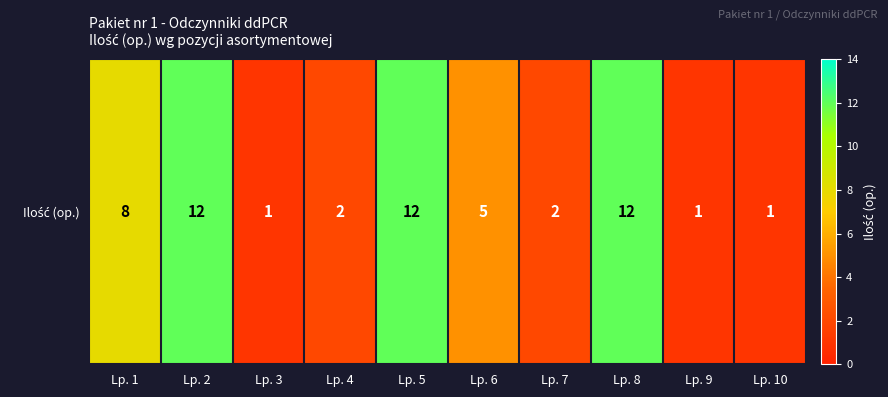

What is the change in value from Lp. 2 to Lp. 10?

-11